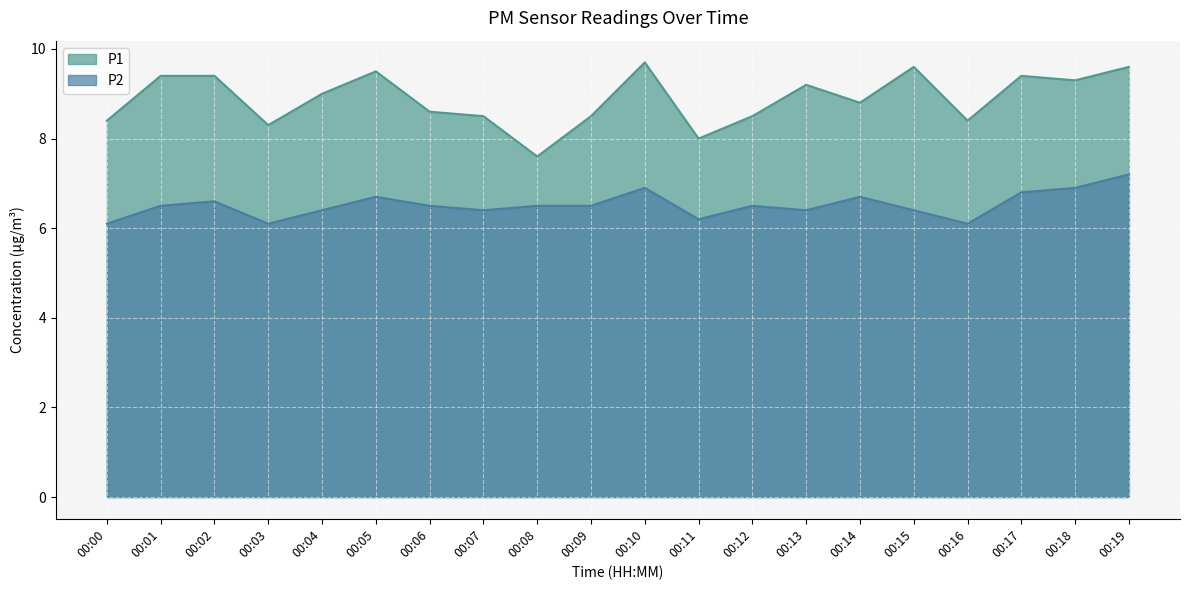

What are all the series names shown in the legend?

P1, P2